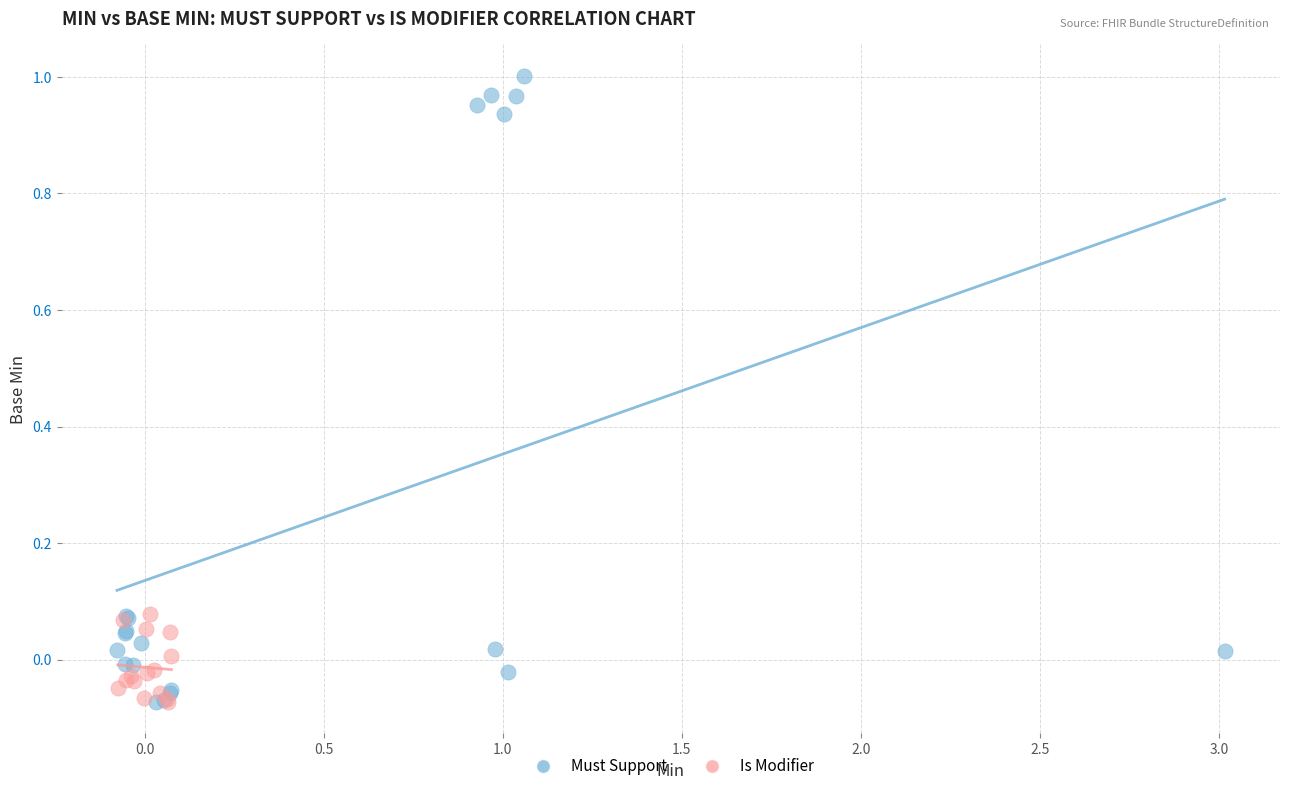

Which series contains the highest Y value?

Must Support